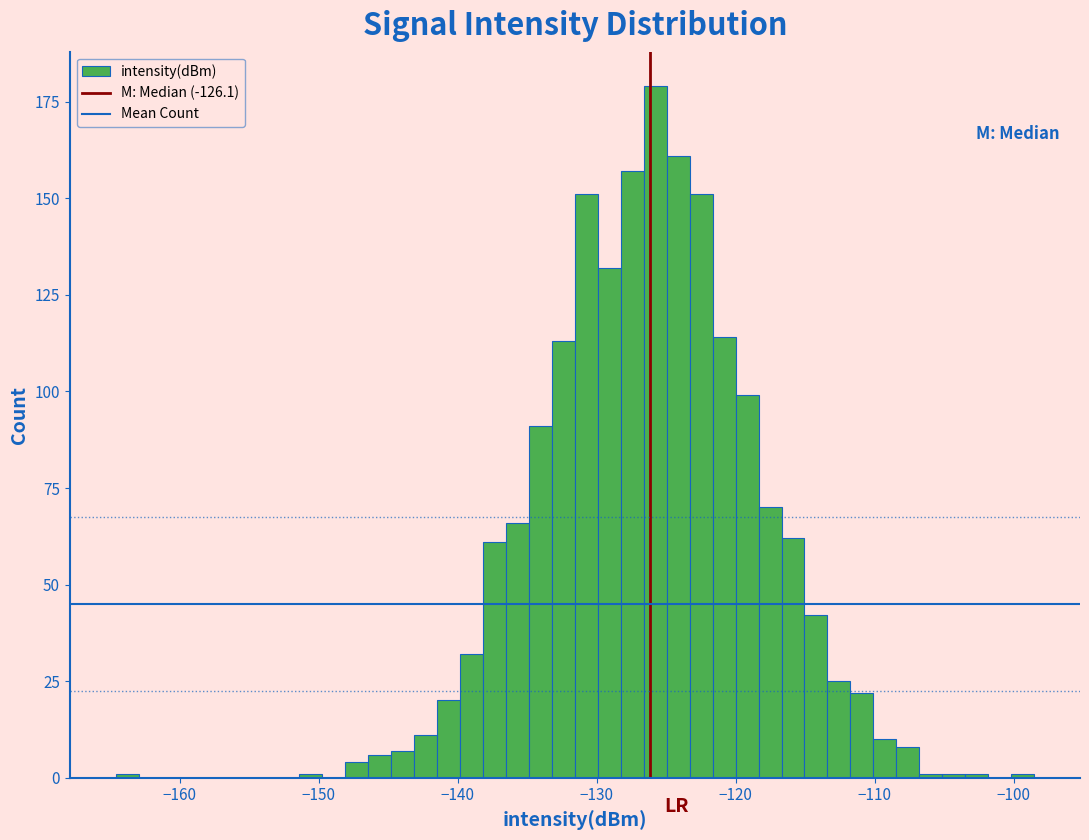

Read against the x-axis, roughly where is the centre of the tallest bar?

-126